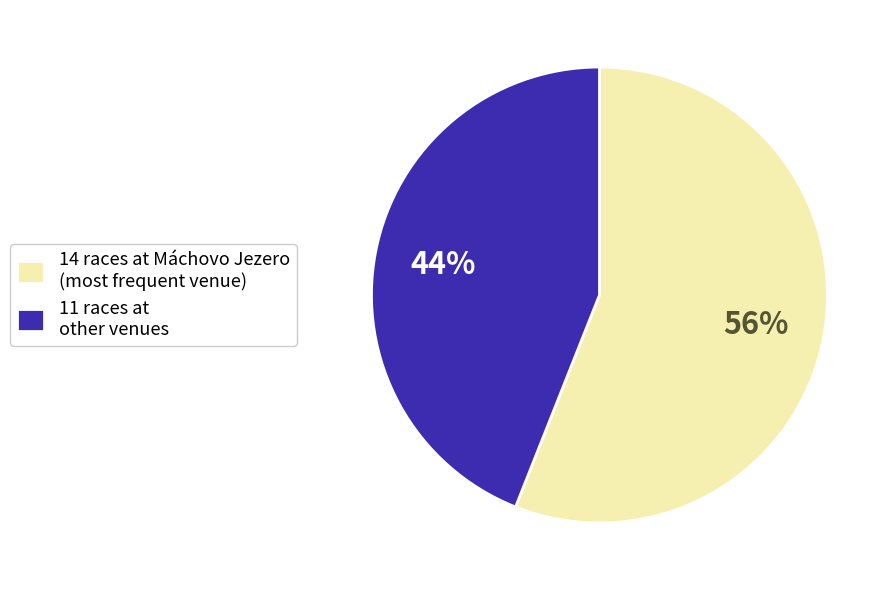

Rank the categories by value from highest to lowest.

14 races at Máchovo Jezero (most frequent venue), 11 races at other venues